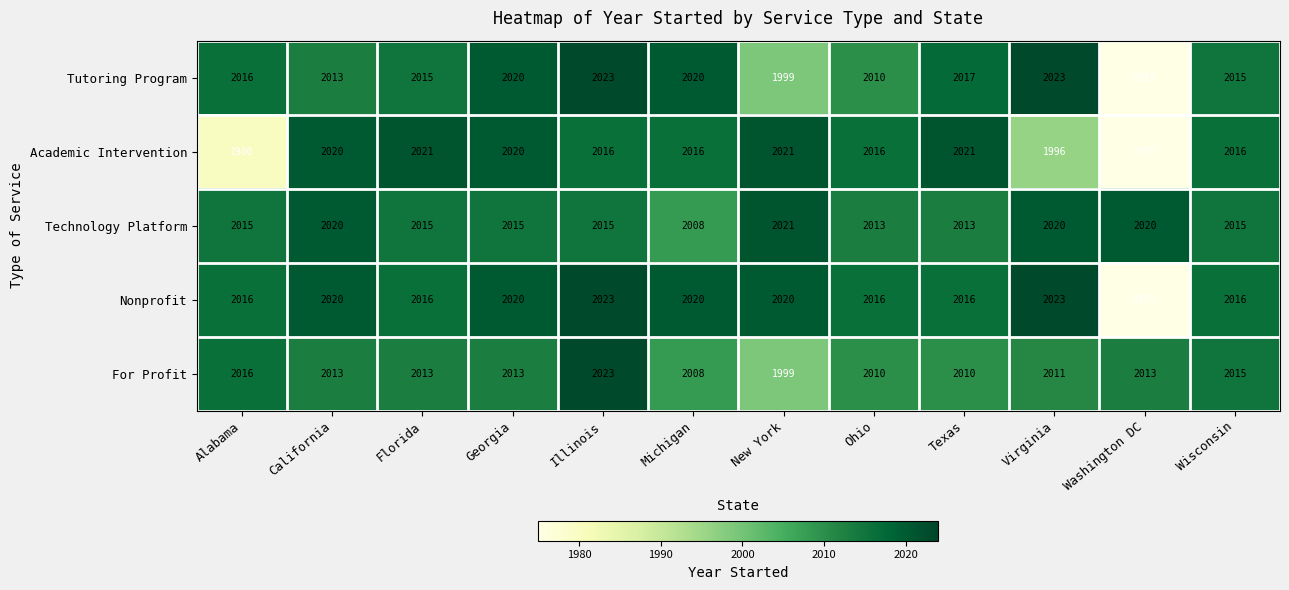

True or false: For Profit has a value of 866 at Washington DC.

False